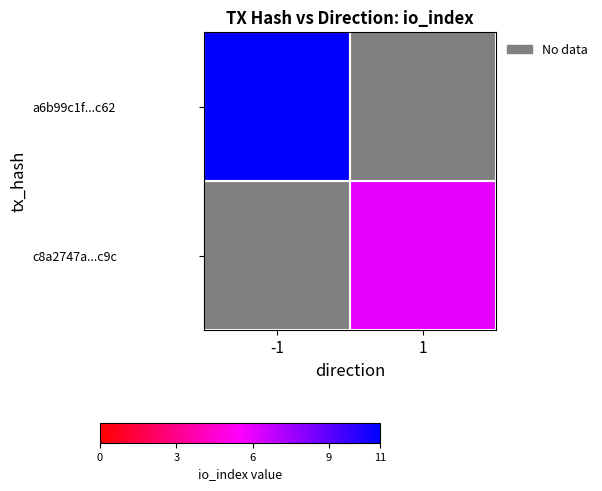

True or false: a6b99c1f...c62 has a value of 0 at 1.

False